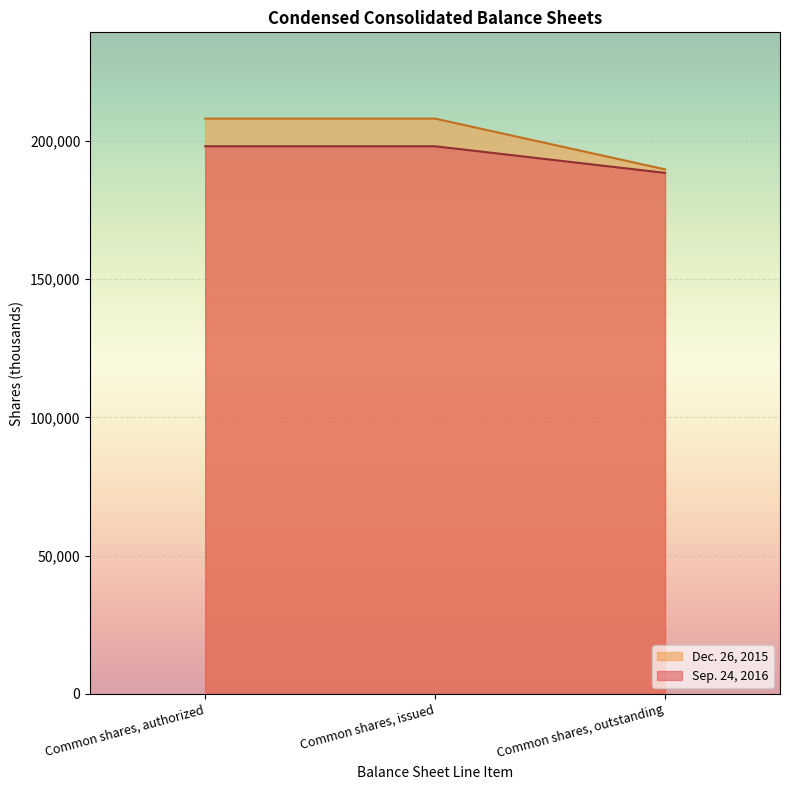

What is the sum of all Sep. 24, 2016 values?

584600